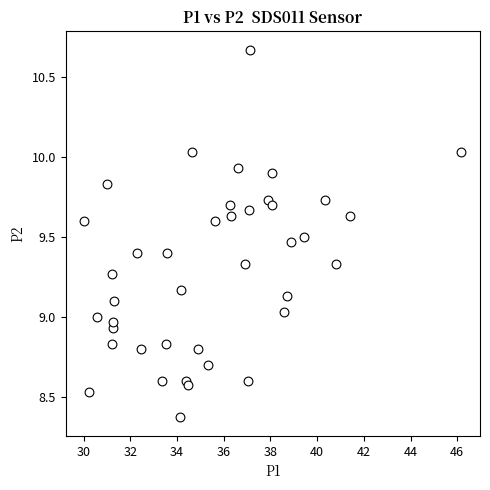

What is the range of X values (max minus min)?

16.1